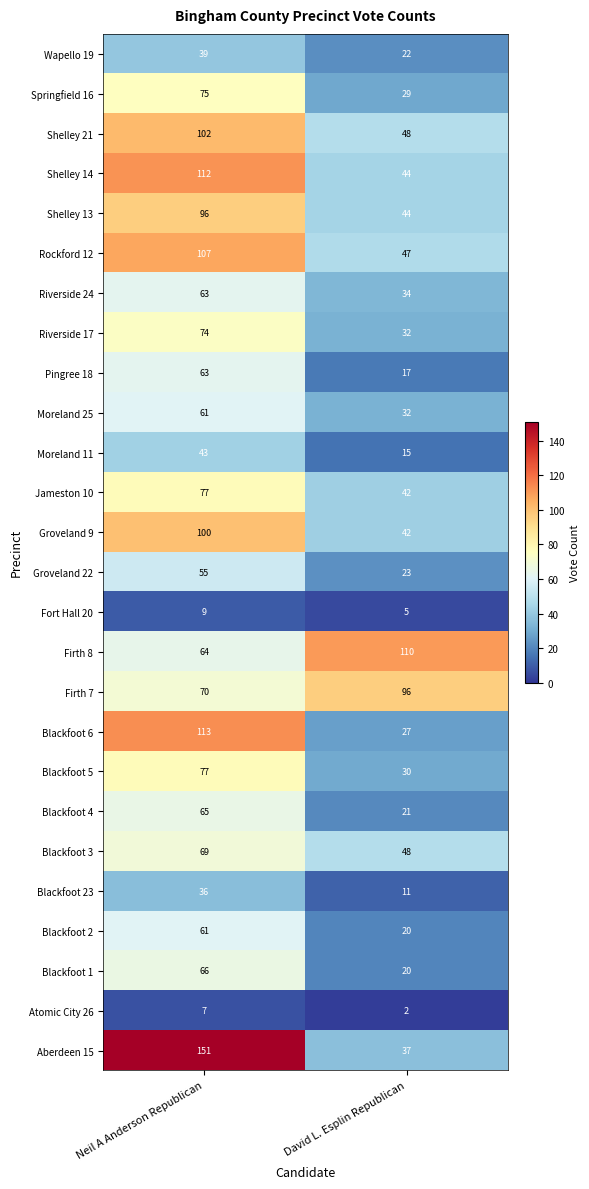

Where is Jameston 10 nearest to the value 59?

David L. Esplin Republican